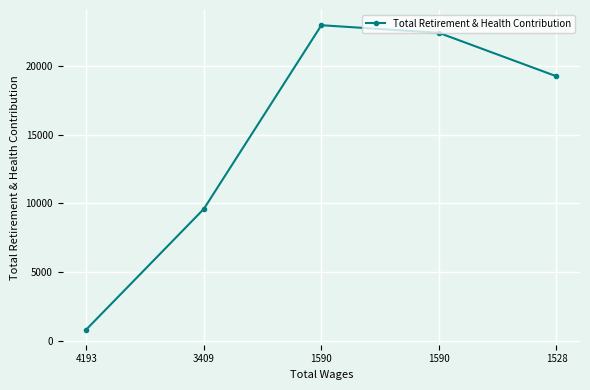

What is the sum of the values at 3409 and 1590?

31987